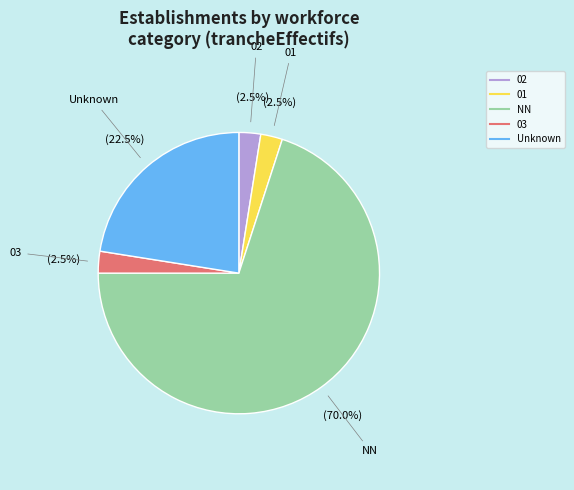

Does any single category account for the majority?

Yes